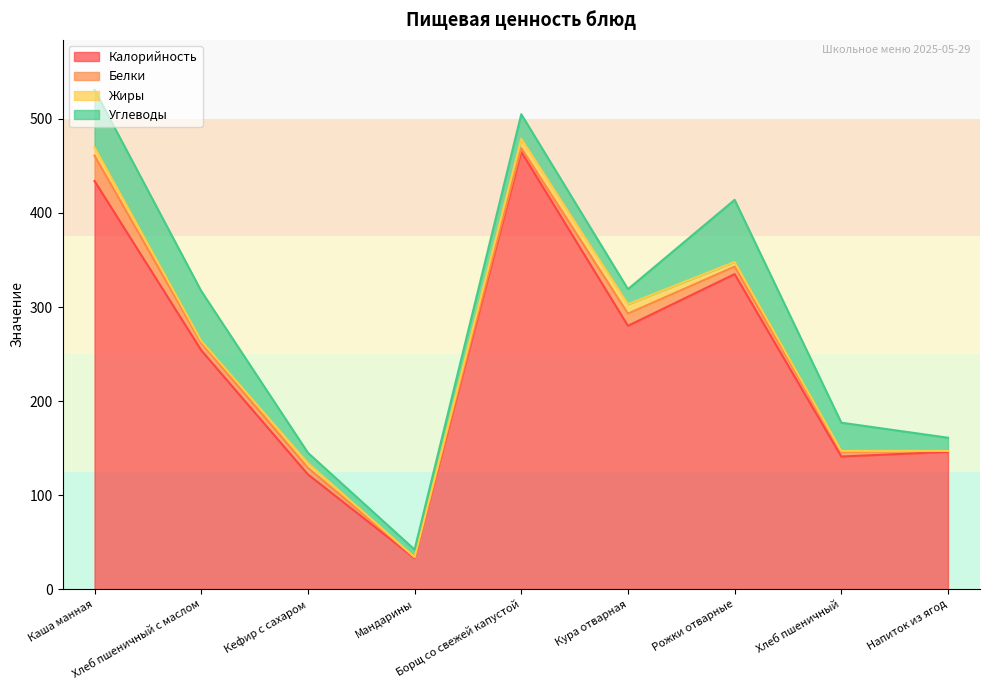

Where is Белки nearest to the value 14?

Кура отварная